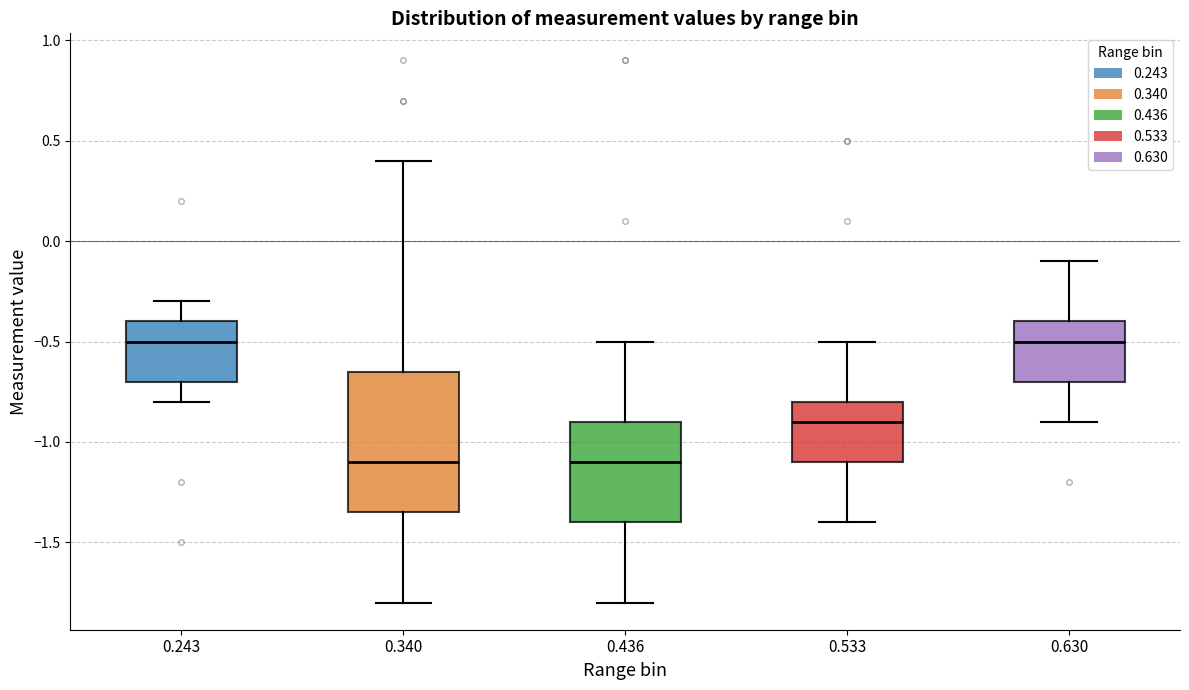

Comparing the boxes themselves (not the whiskers), which one is the tallest?

0.340